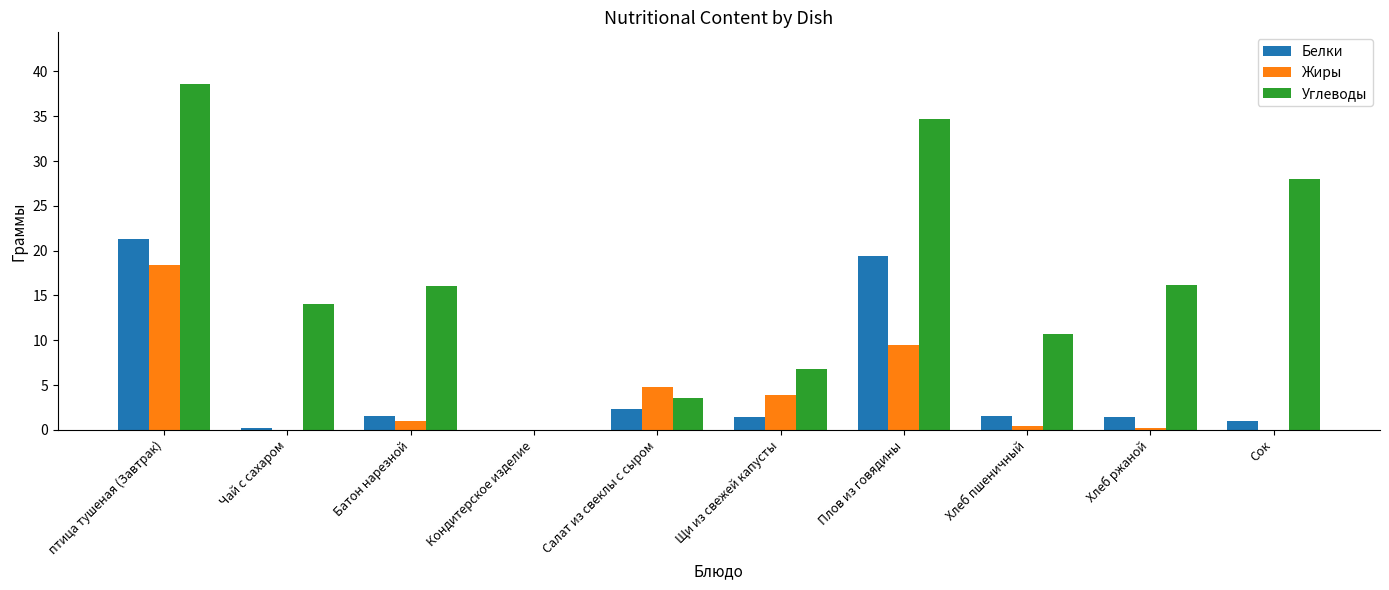

Are the bars grouped side by side (vs. stacked)?

Yes